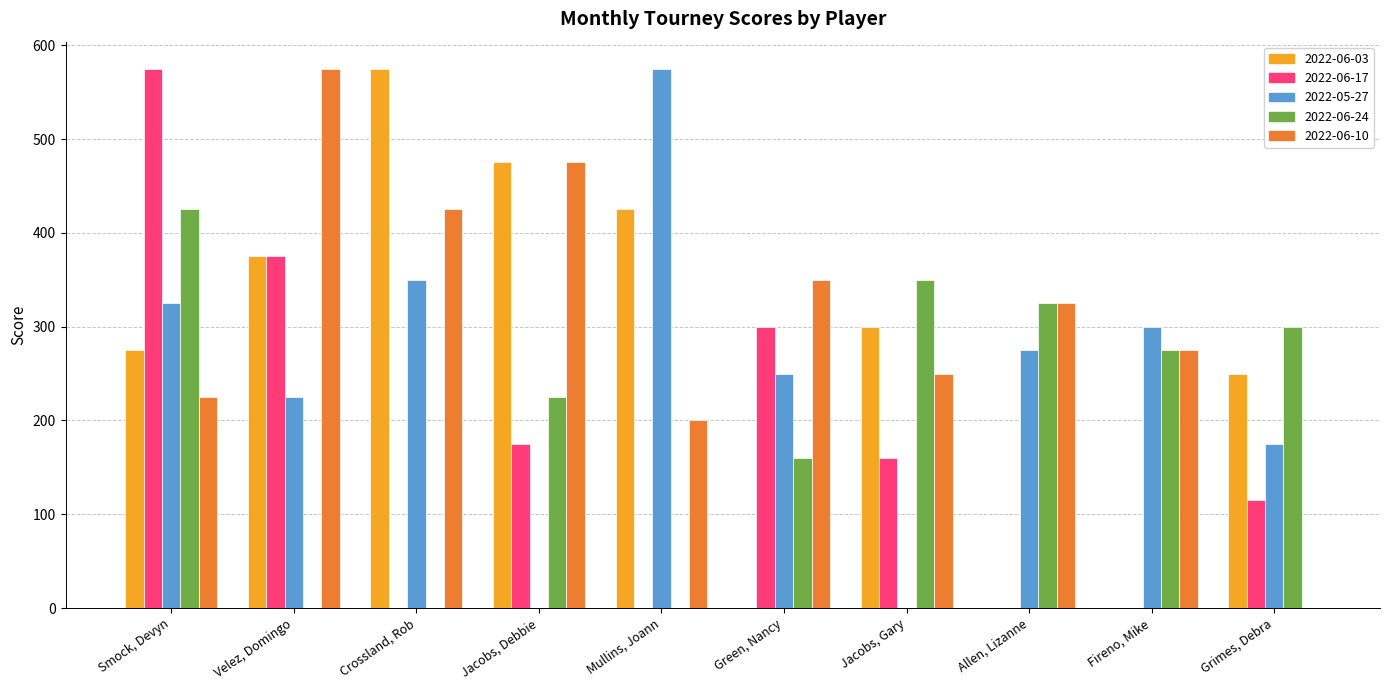

What is the maximum value for 2022-05-27?

575